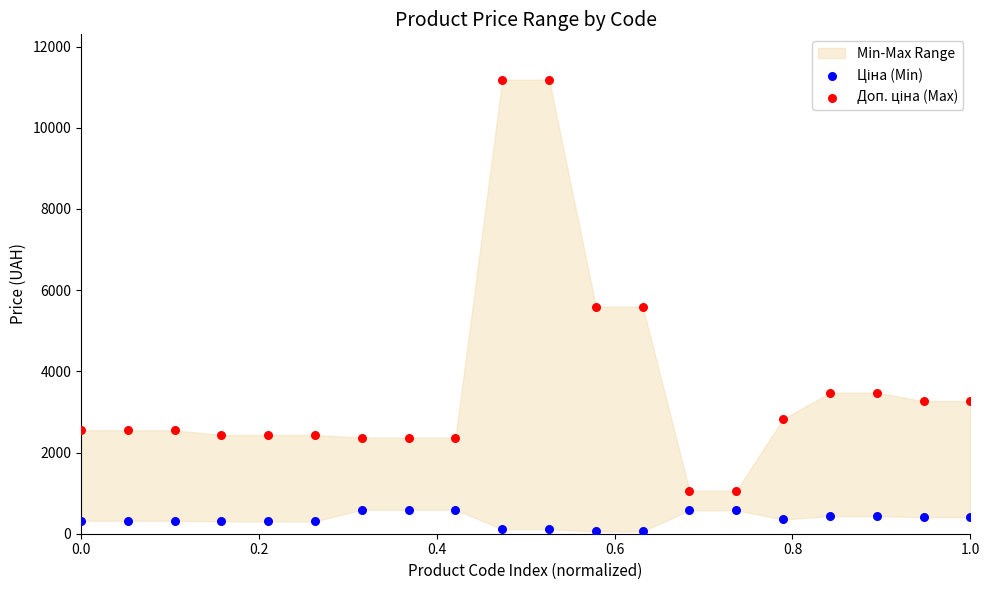

Across all data points, what is the range of Y values (max minus min)?

11126.1